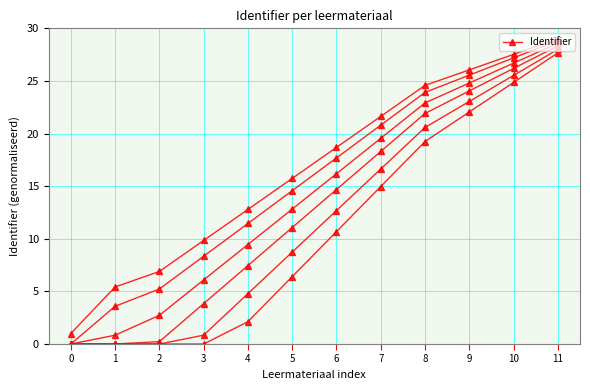

Count the number of data series in this chart.

6